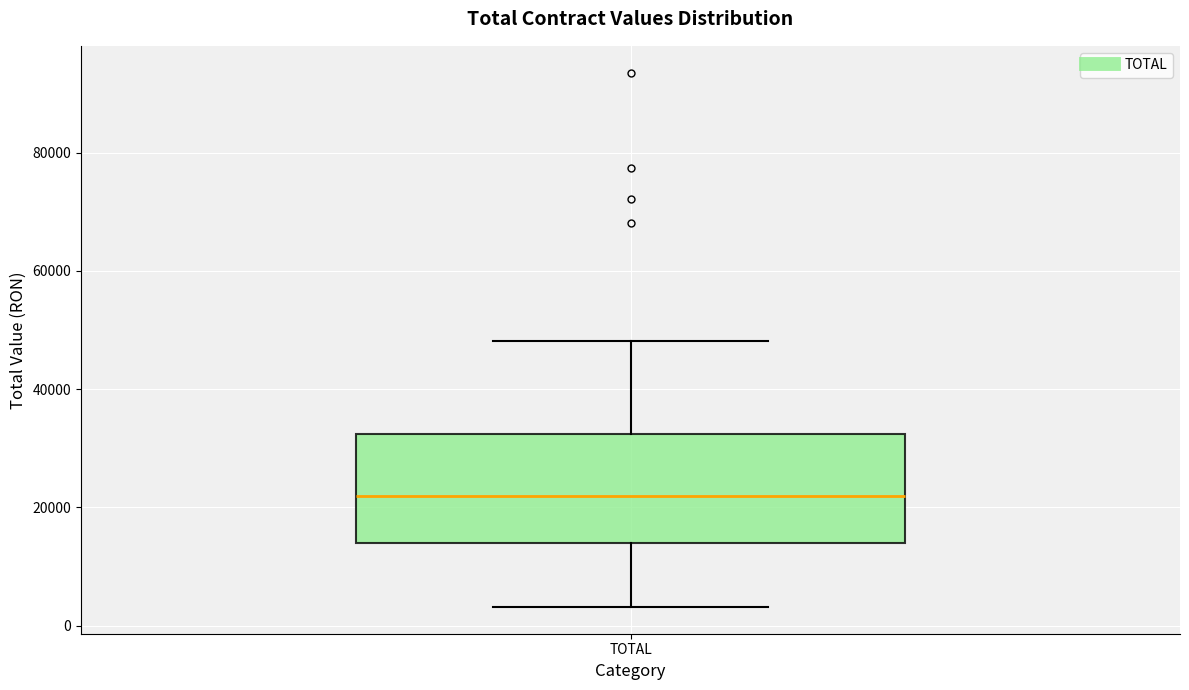

Where is the lower edge of the box for TOTAL on the y-axis? The values are not printed on the chart, so give them approximately, as read against the axis.

14000